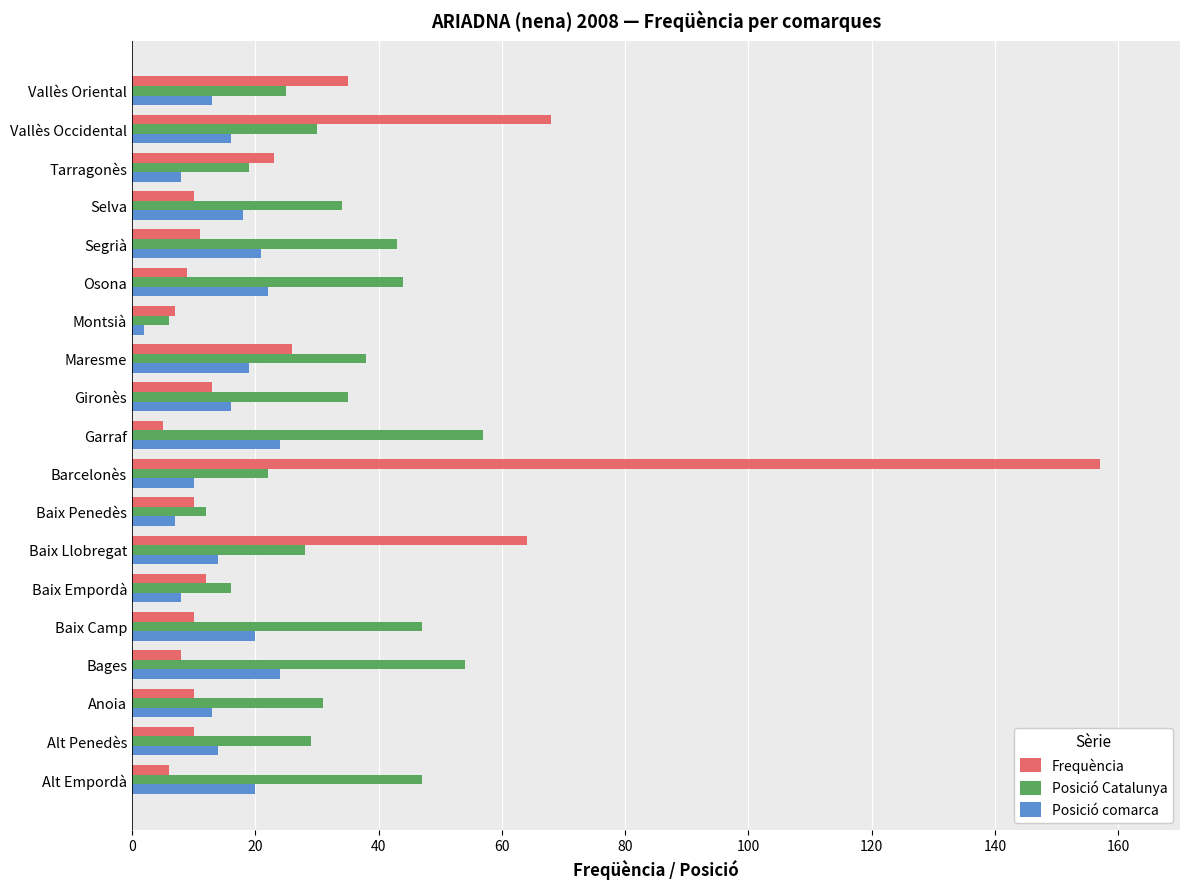

What is the maximum value shown in the chart?

157